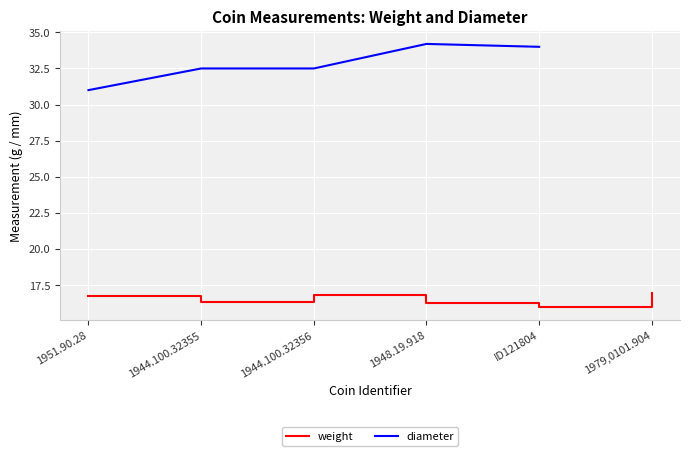

What is the difference between the maximum and minimum values in the weight series?

1.0